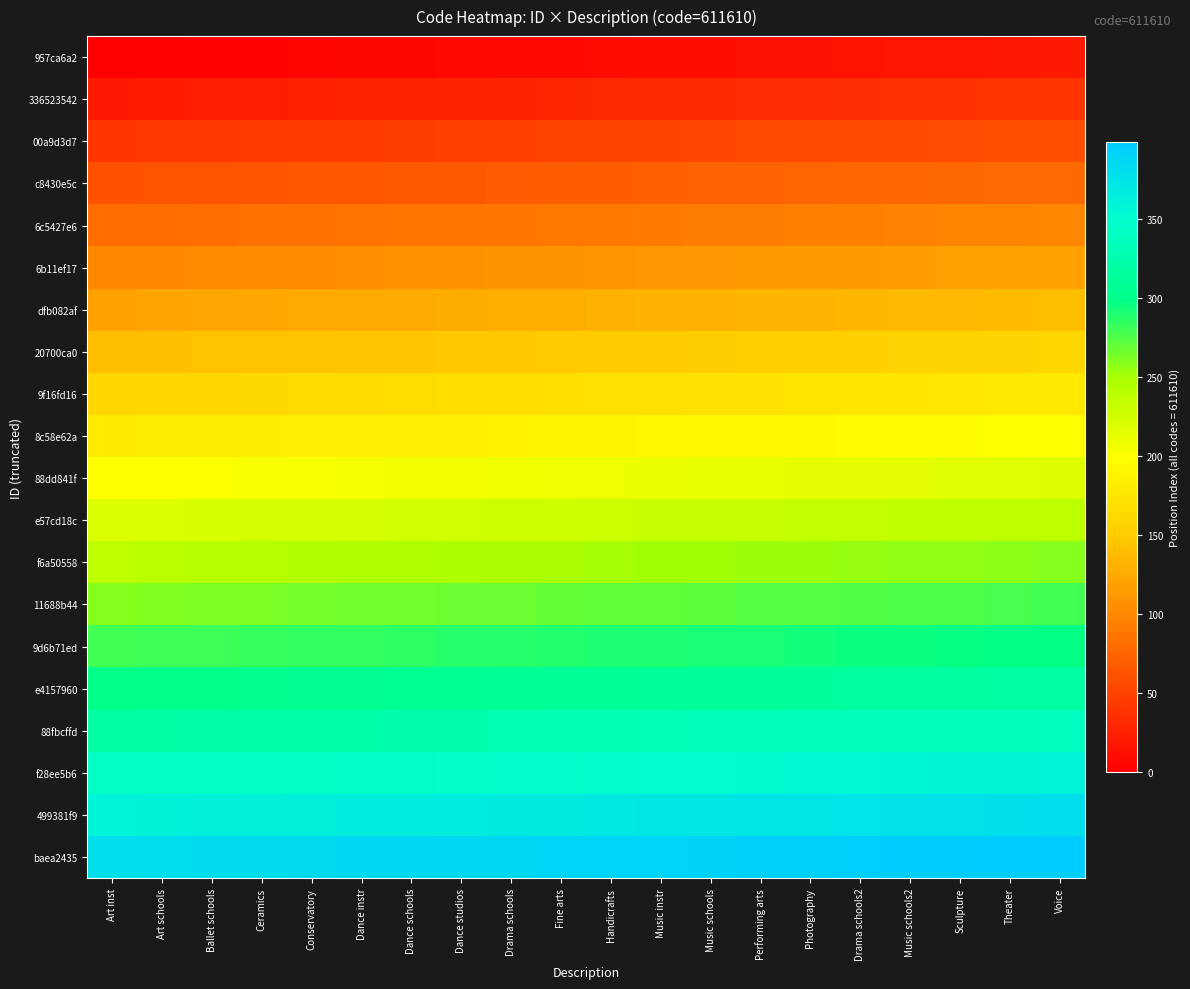

Which series has the largest total across all categories?

baea2435